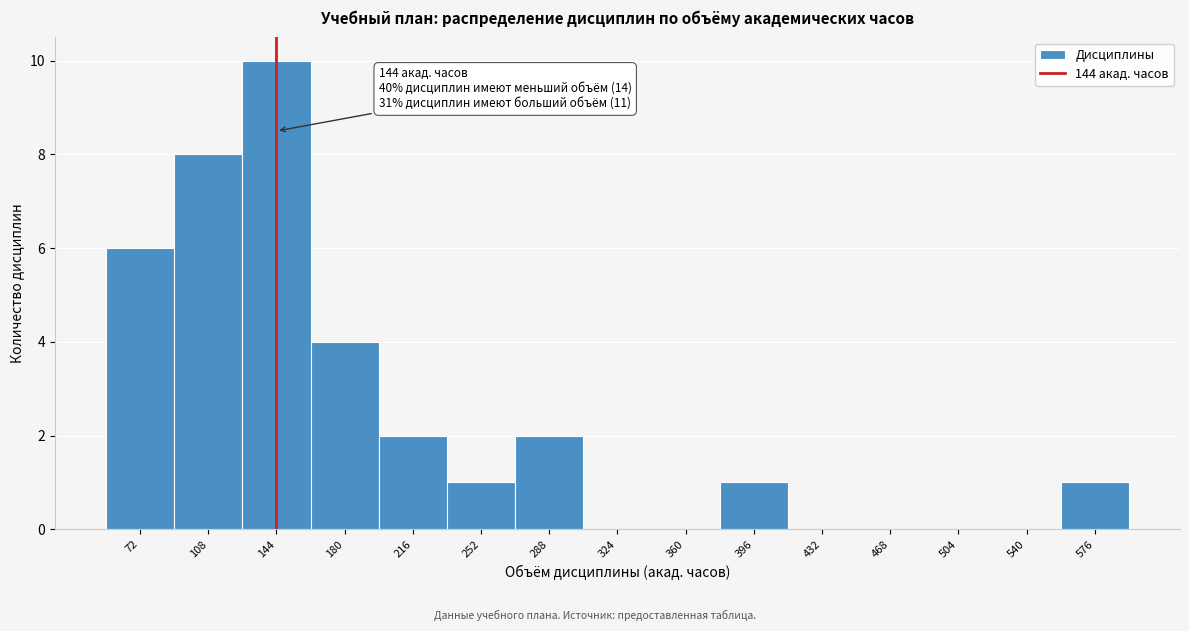

Which range on the x-axis has the tallest bar?

126 to 162